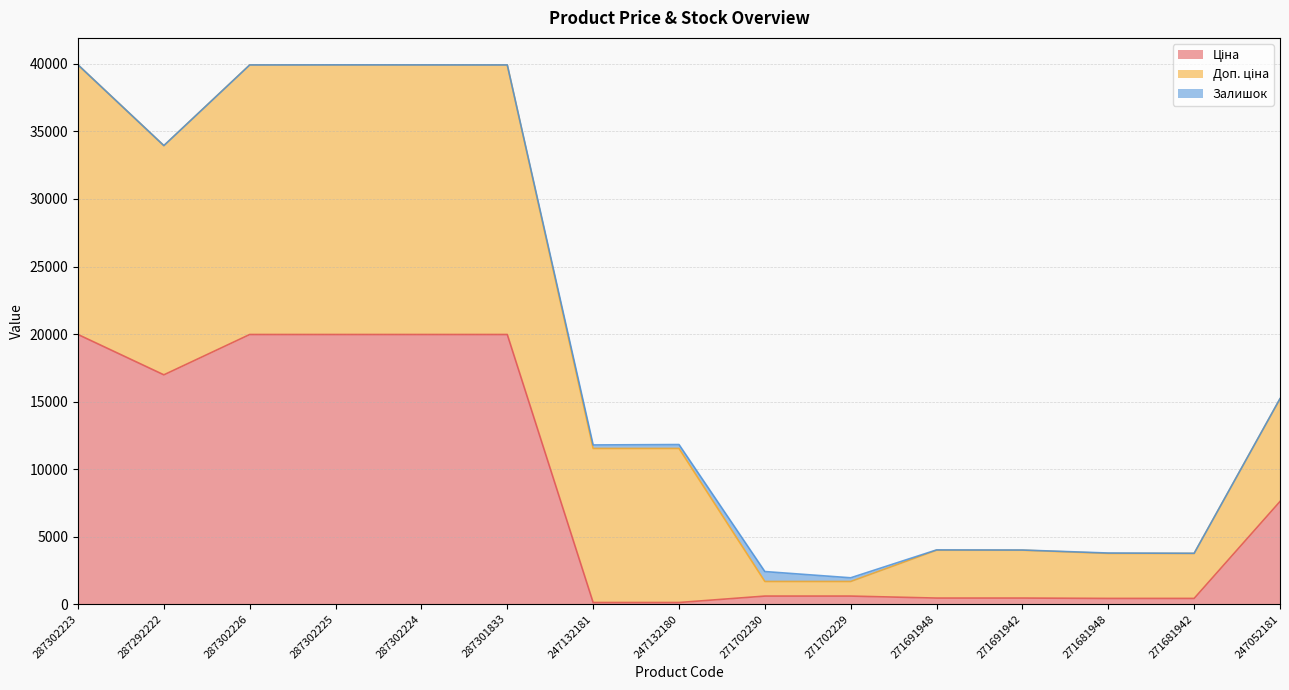

True or false: Доп. ціна and Ціна cross at least once.

False